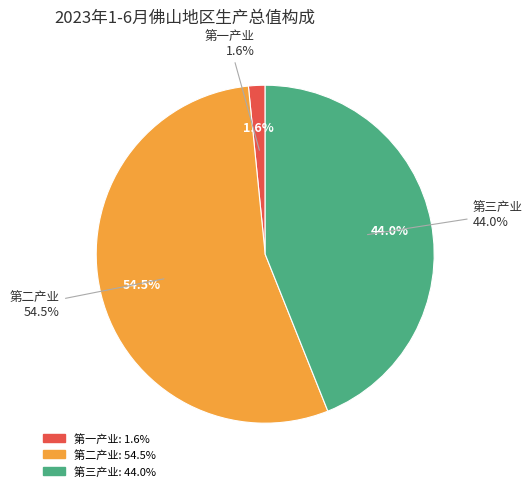

Count the number of slices in the pie.

3